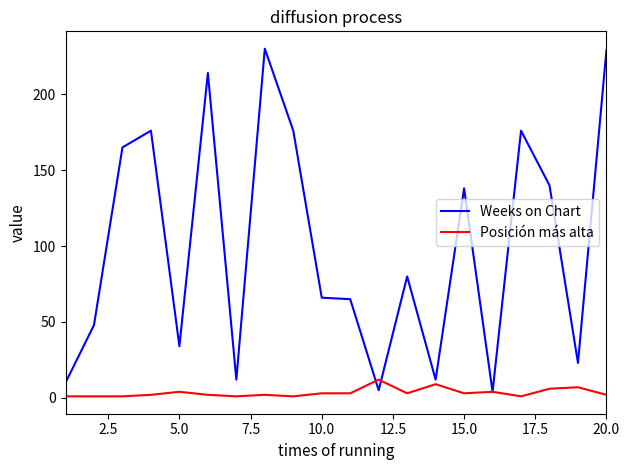

Which series has the largest range (max minus min)?

Weeks on Chart